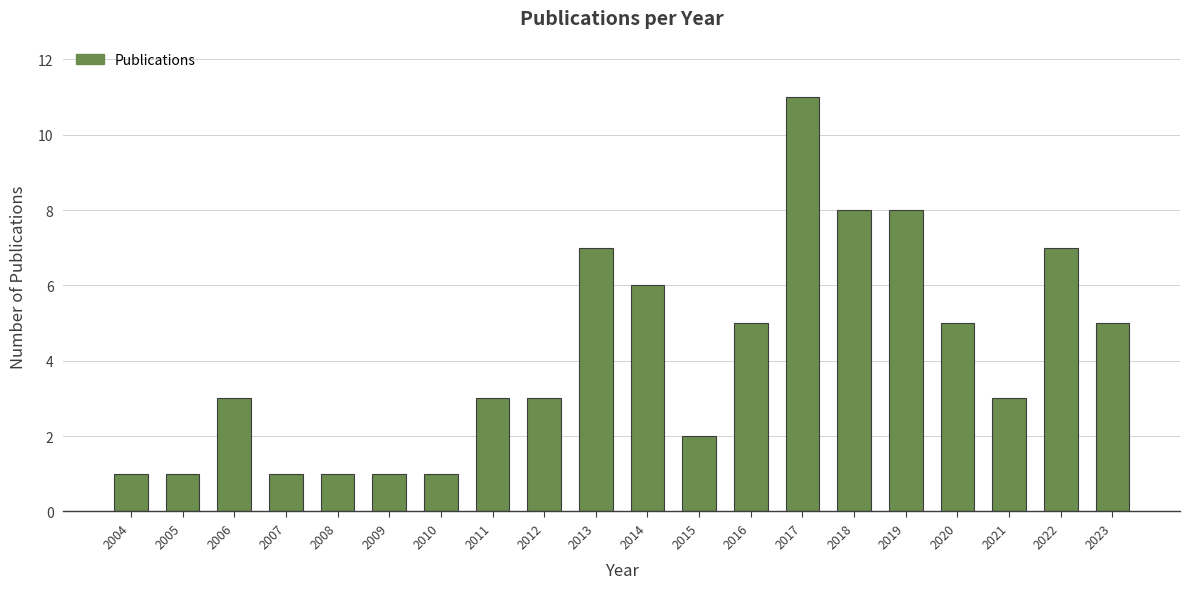

What is the change in value from 2015 to 2017?

+9